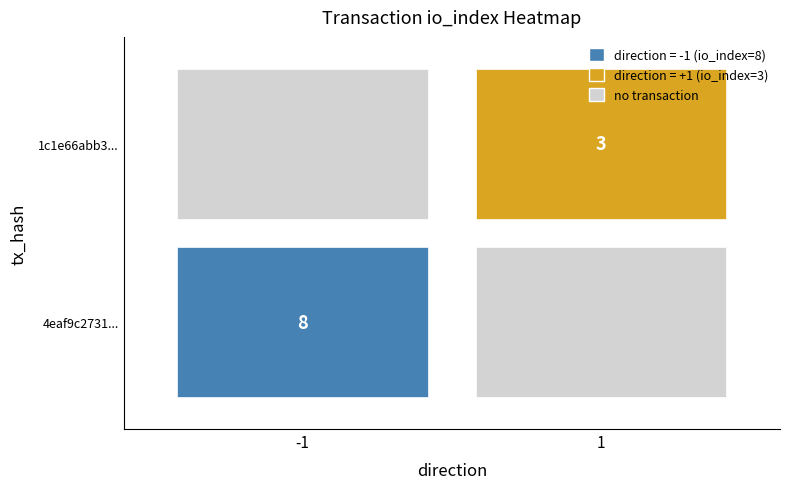

Is the value of 4eaf9c273155e0c75a458a9f2fe5907172e83f1 at direction greater than the value of 1c1e66abb3754d46524e86a85fab66f7f514d74 at io_index?

No